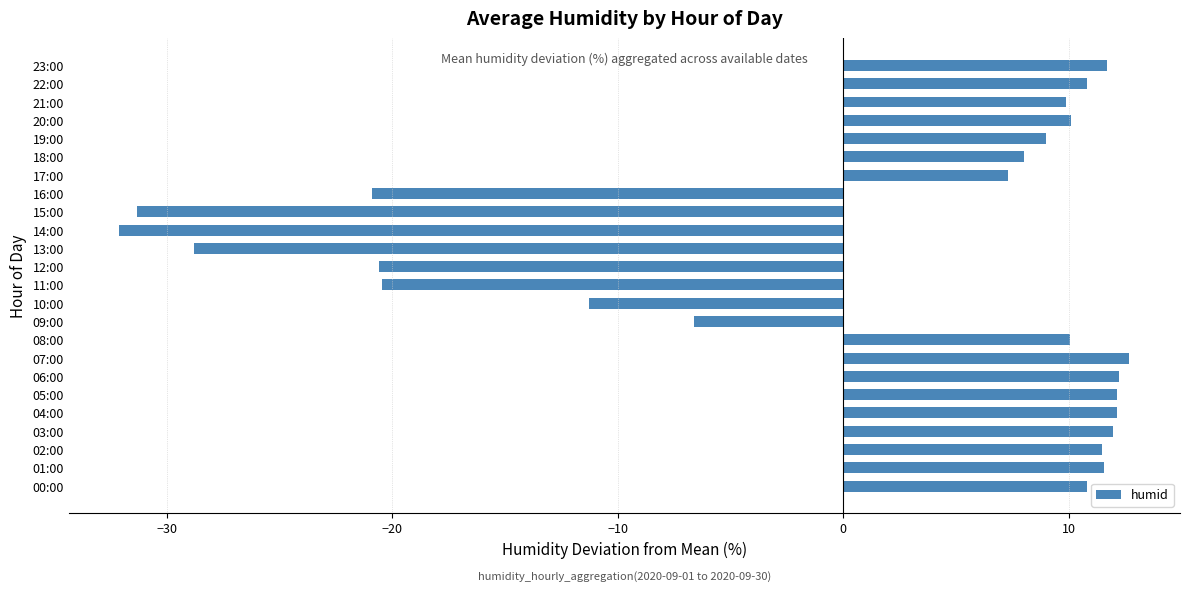

Which label corresponds to the largest value in the chart?

07:00